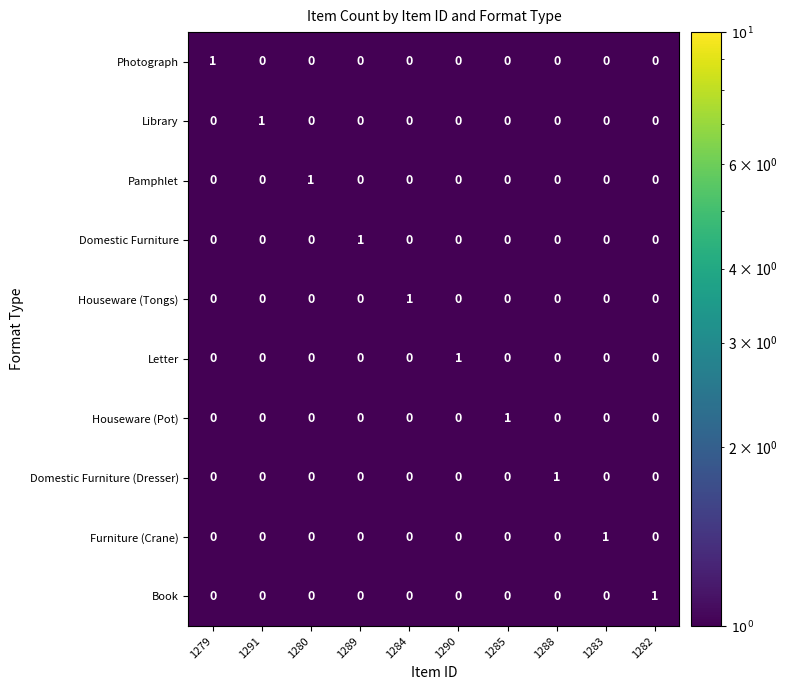

Is the value of Houseware (Tongs) at 1289 greater than the value of Photograph at 1279?

No